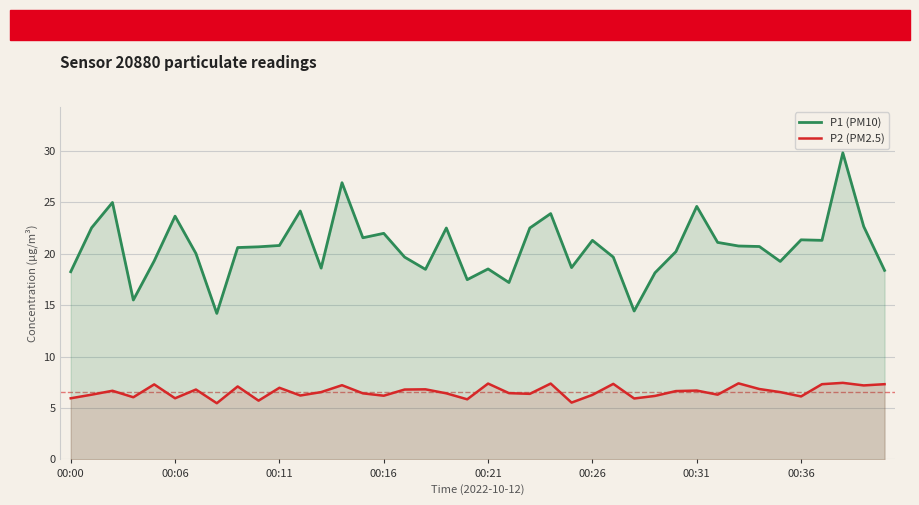

True or false: P1 (PM10) and P2 (PM2.5) intersect in this chart.

False